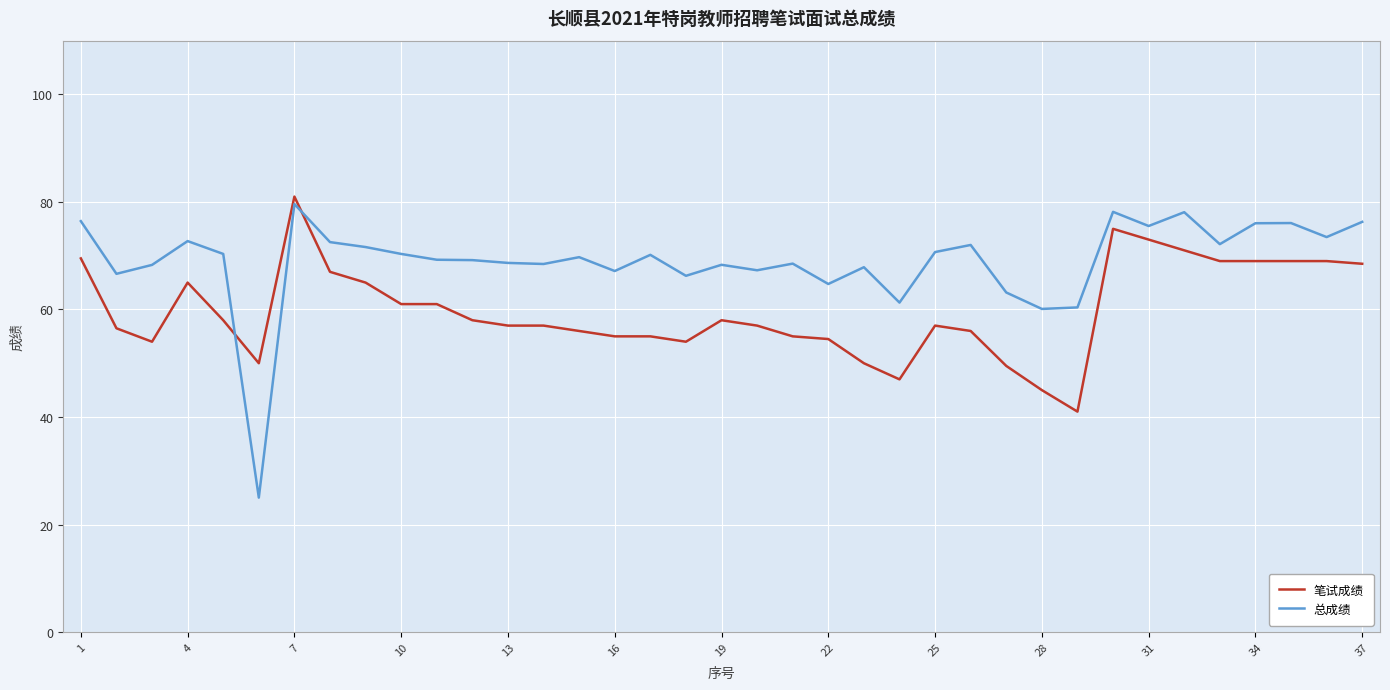

What is the maximum value for 总成绩?

79.6